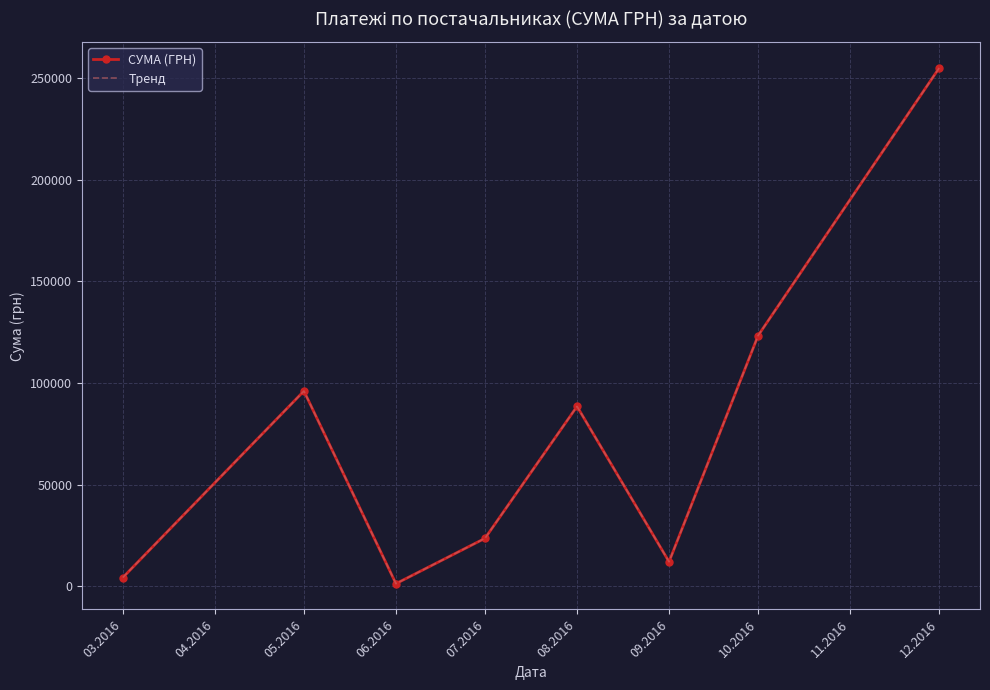

What are all the series names shown in the legend?

СУМА (ГРН), Тренд